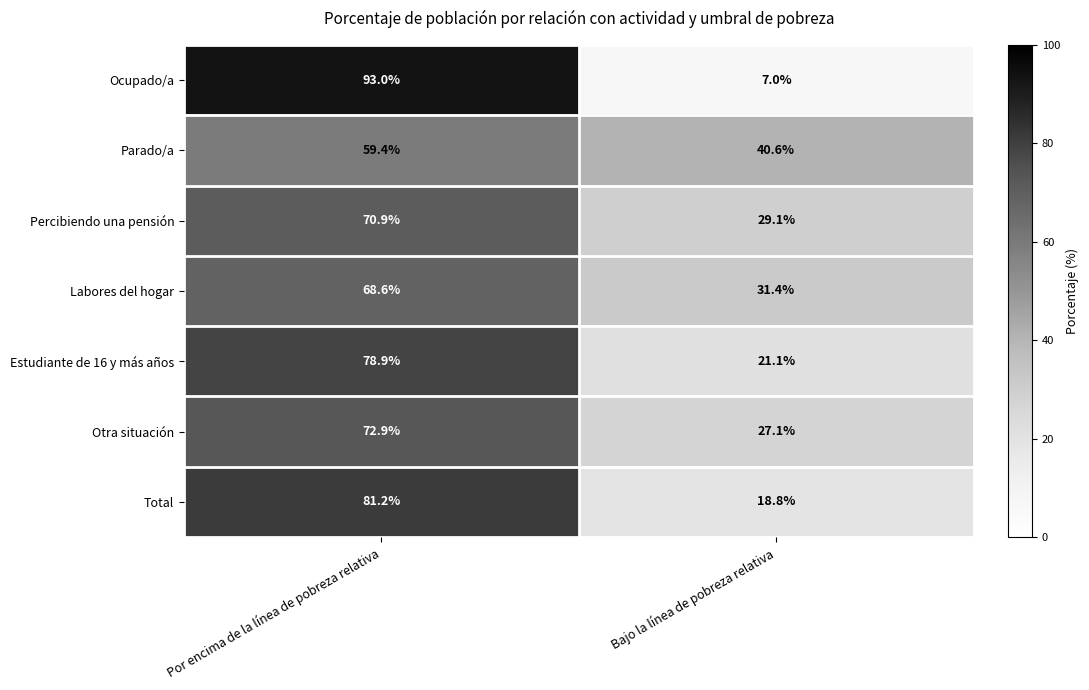

Which category has the lowest value in the Otra situación series?

Bajo la línea de pobreza relativa